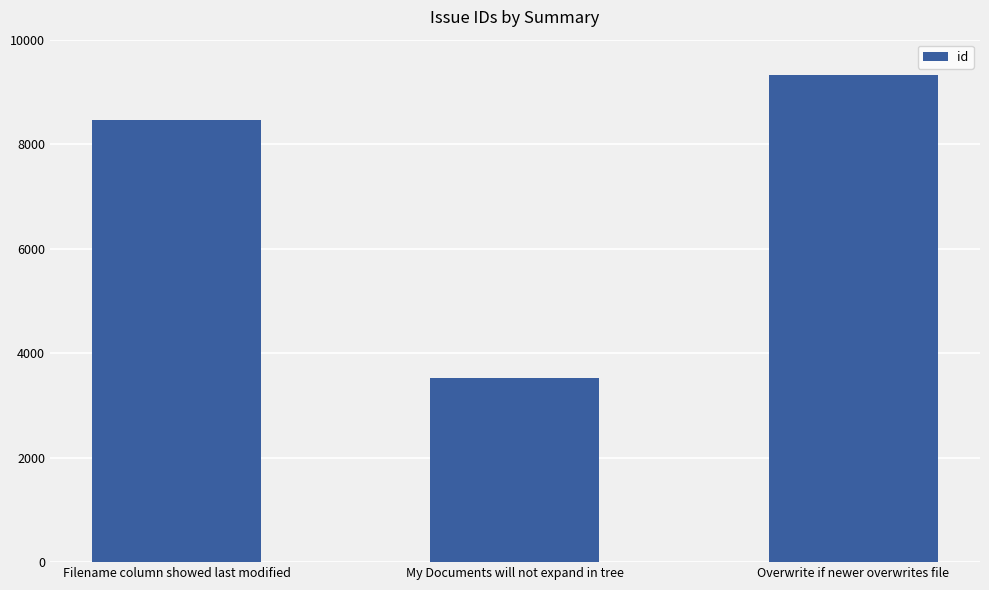

Does the chart contain stacked bars?

No